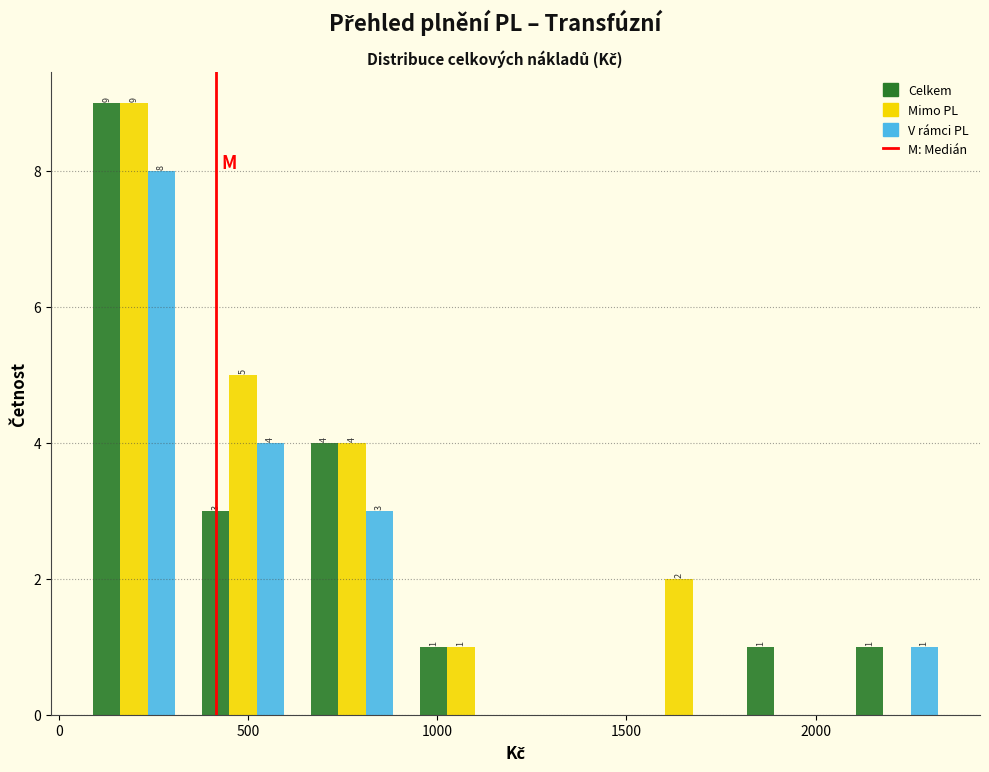

In the V rámci PL series, which range on the x-axis has the tallest bar?

50 to 350